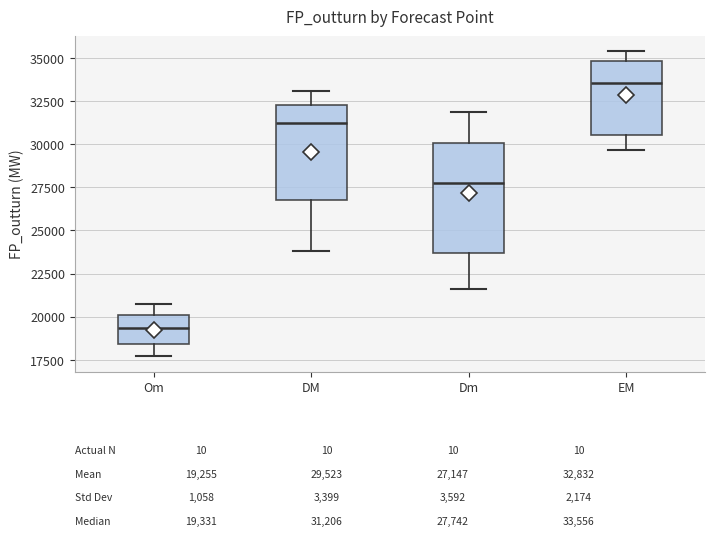

Which box's median line is the highest?

EM